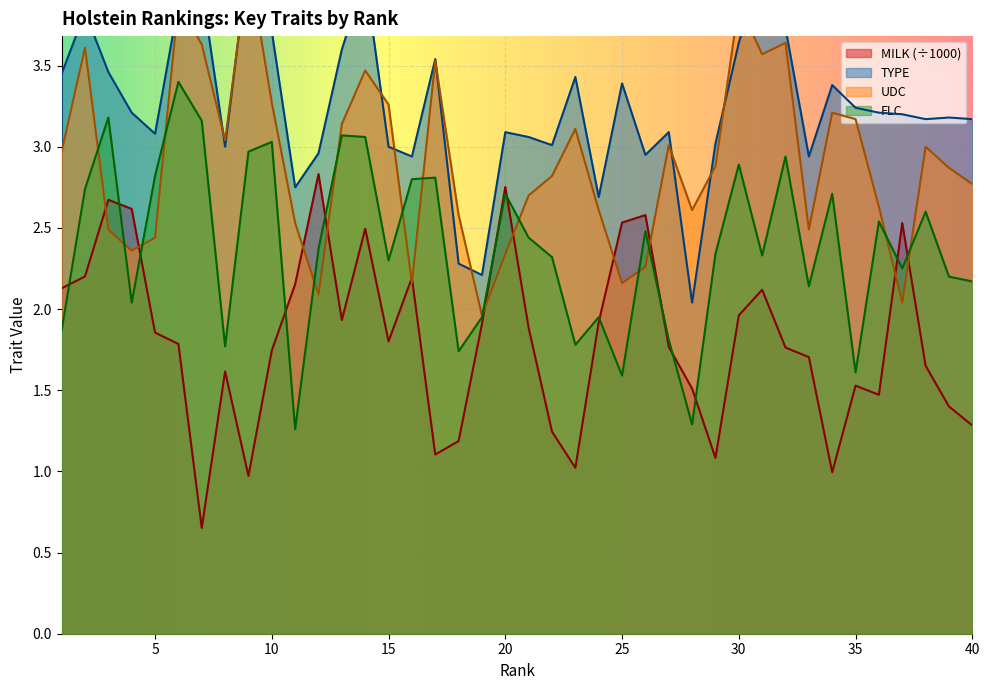

Rank the series by their maximum value, from highest to lowest.

TYPE, UDC, FLC, MILK